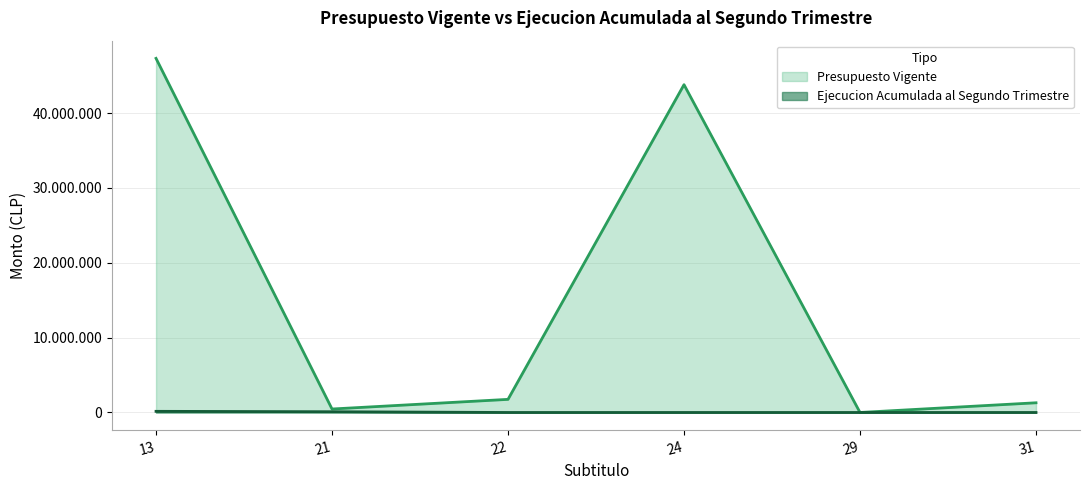

What is the greatest value displayed?

47308746